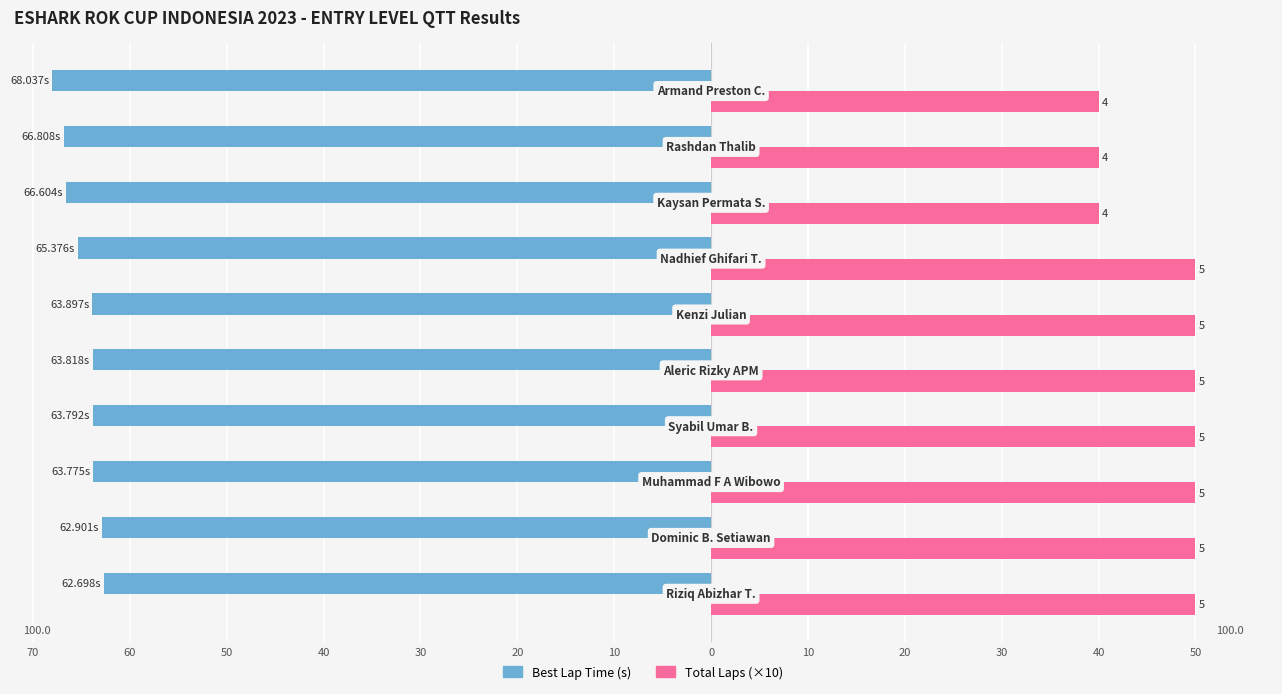

Which series has the largest range (max minus min)?

Total Laps (×10)